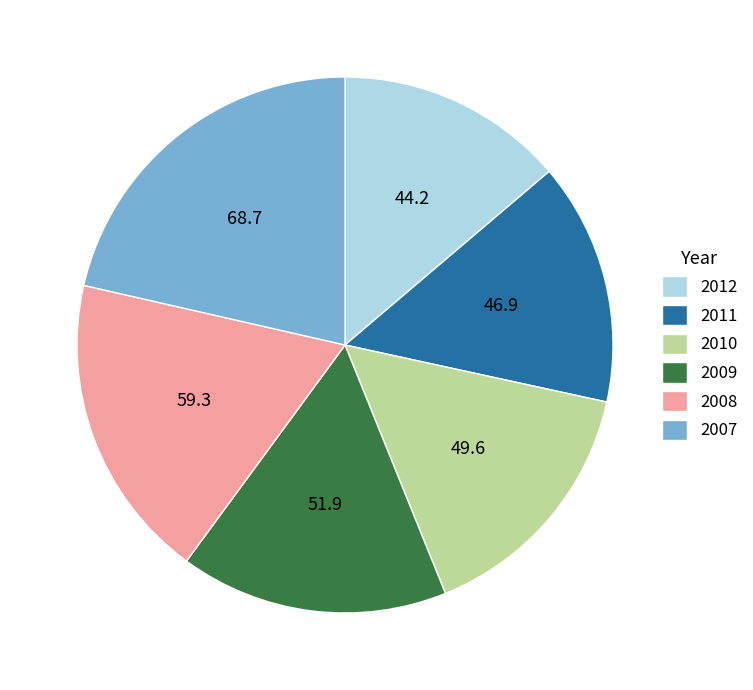

Is 2008 the majority of the pie?

No